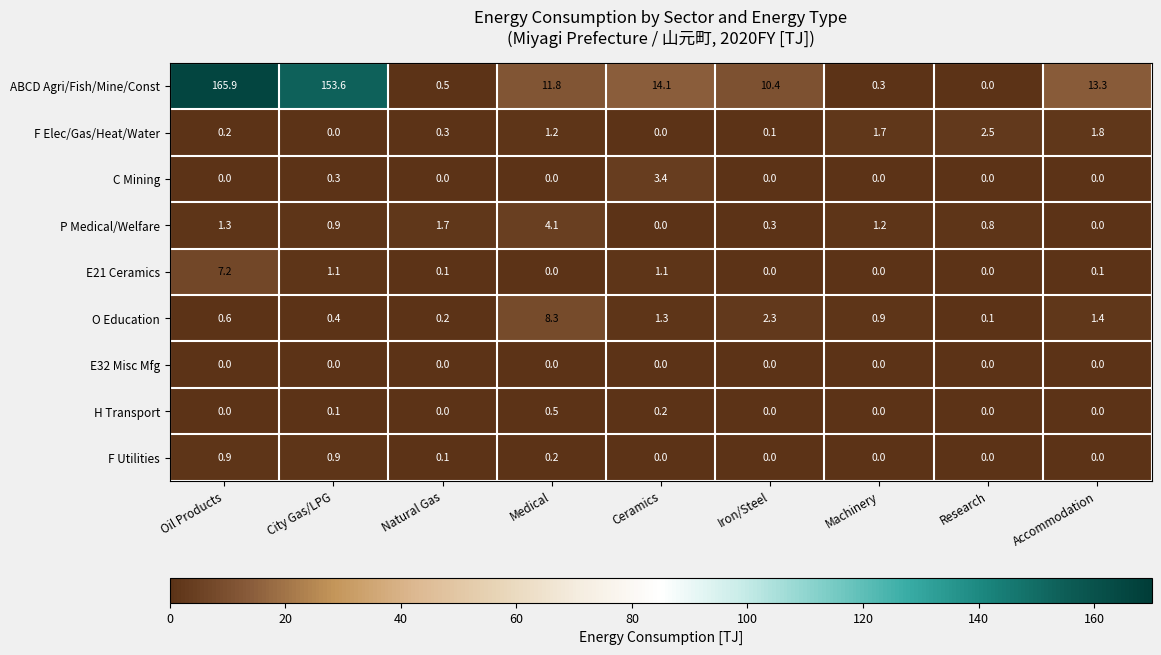

Where is O Education nearest to the value 4?

Iron/Steel